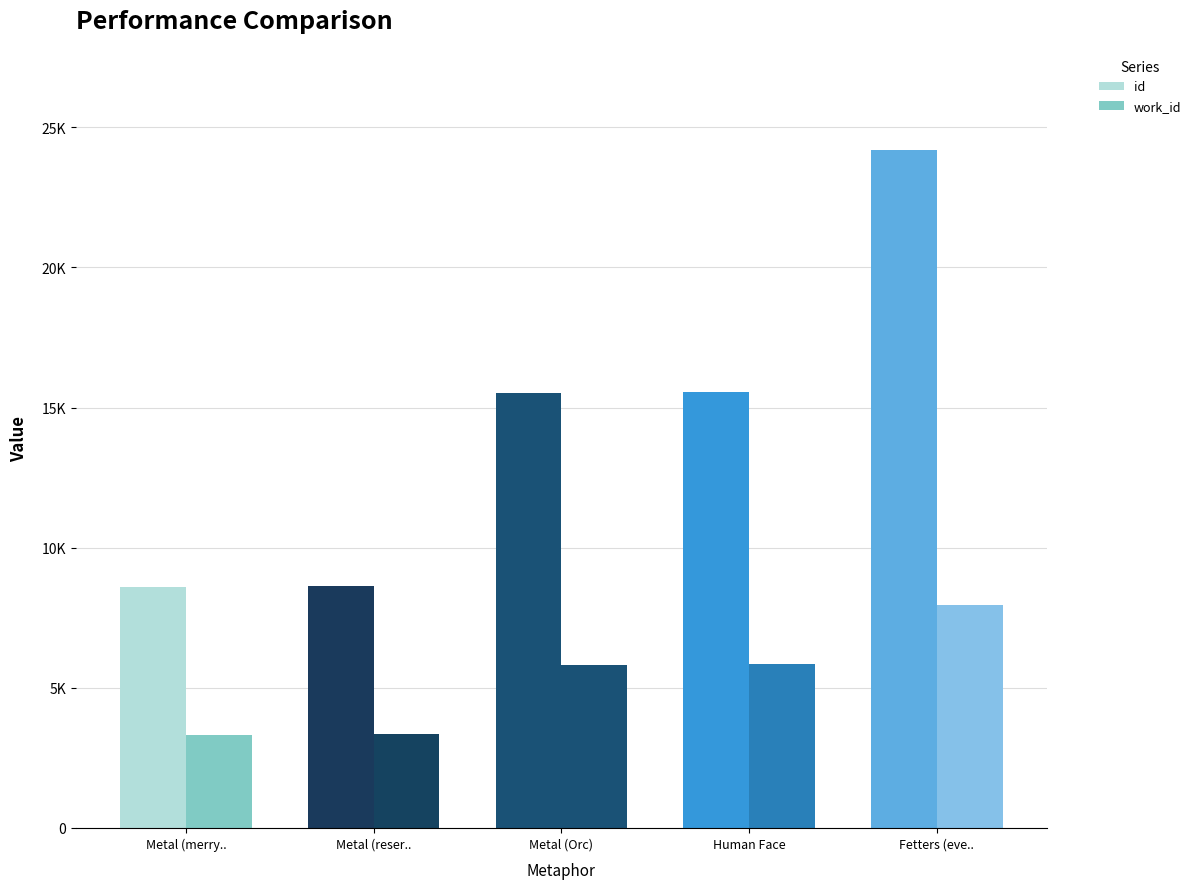

Which has a higher value, Fetters (every Man) or Human Face?

Fetters (every Man)